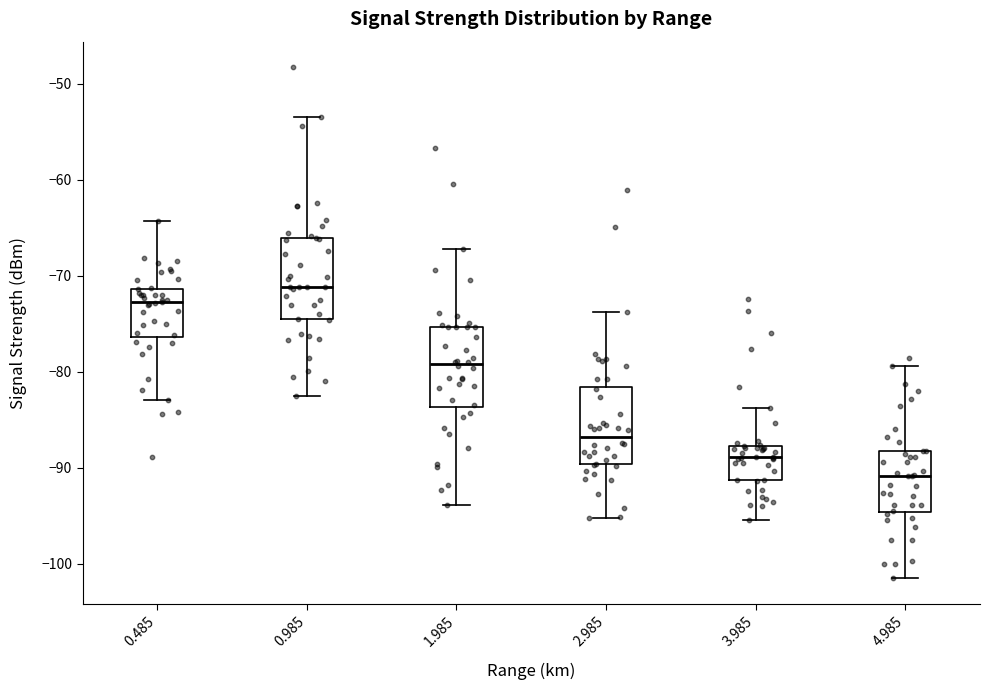

Where does the lower whisker of the box at x = 4.985 end on the y-axis? The values are not printed on the chart, so give them approximately, as read against the axis.

-101